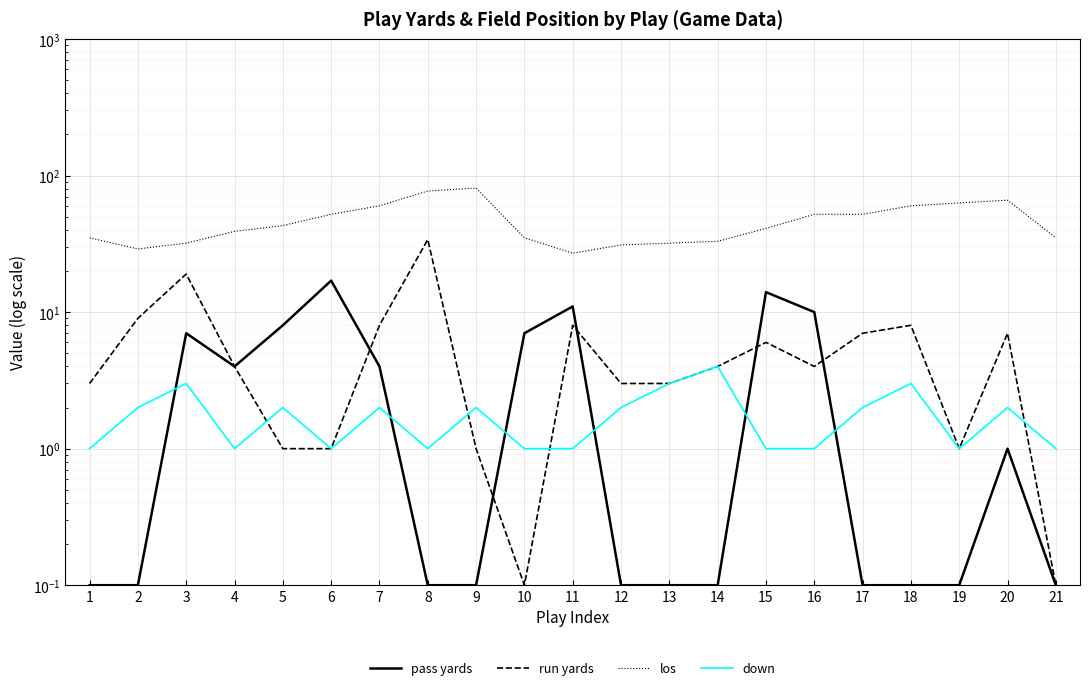

True or false: pass yards and run yards intersect in this chart.

True